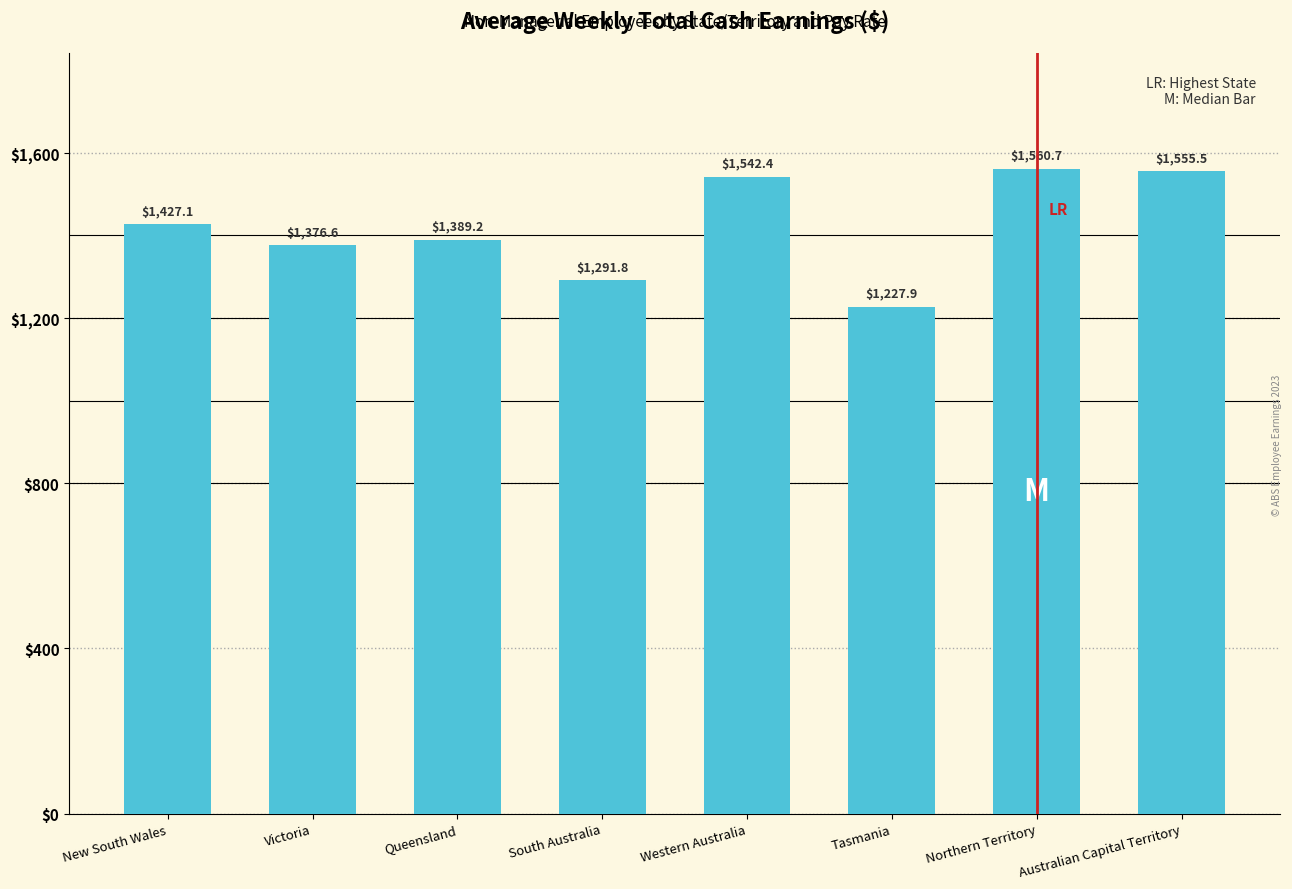

Rank the categories by value from lowest to highest.

Tasmania, South Australia, Victoria, Queensland, New South Wales, Western Australia, Australian Capital Territory, Northern Territory